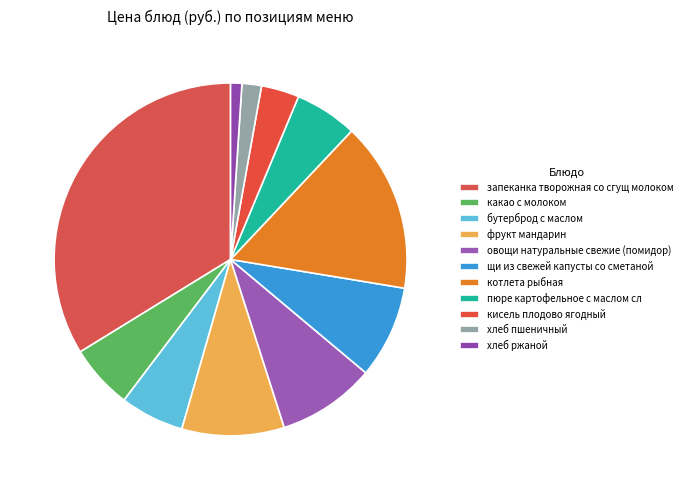

What percentage do какао с молоком and фрукт мандарин together represent?

15.3%